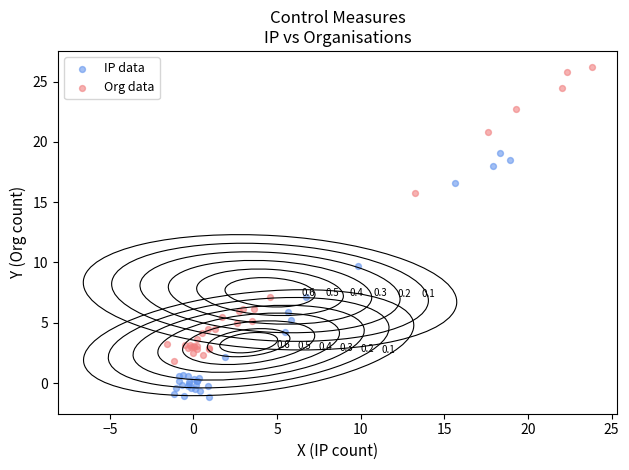

Which series contains the lowest Y value?

IP data